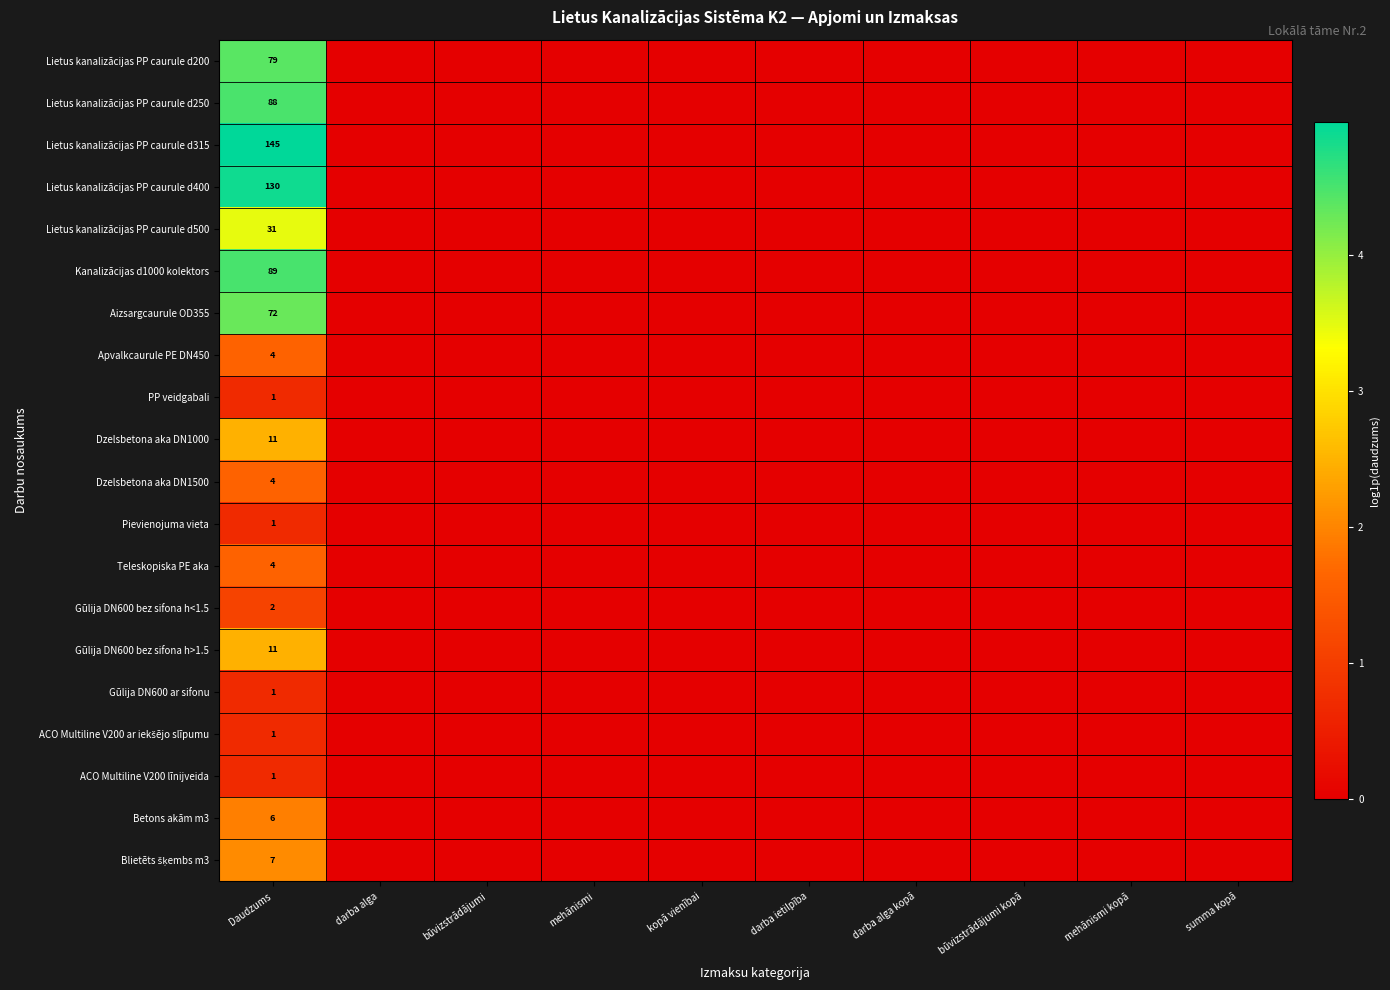

How many data points does each series have?

10